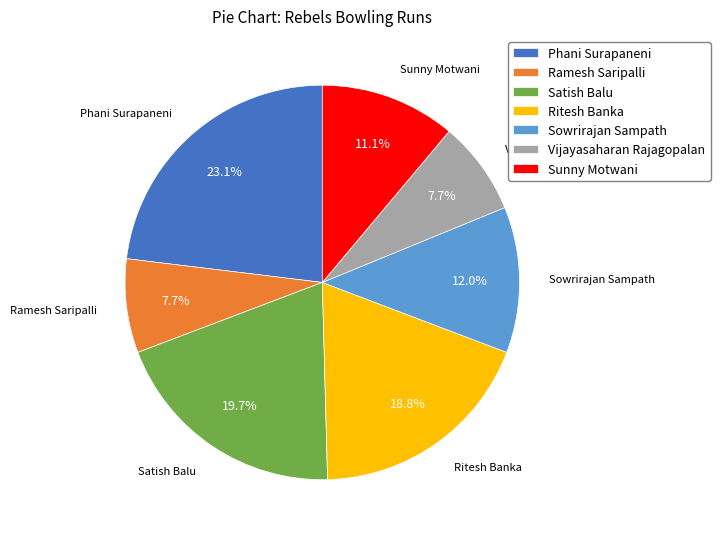

Is there a majority slice in this chart?

No